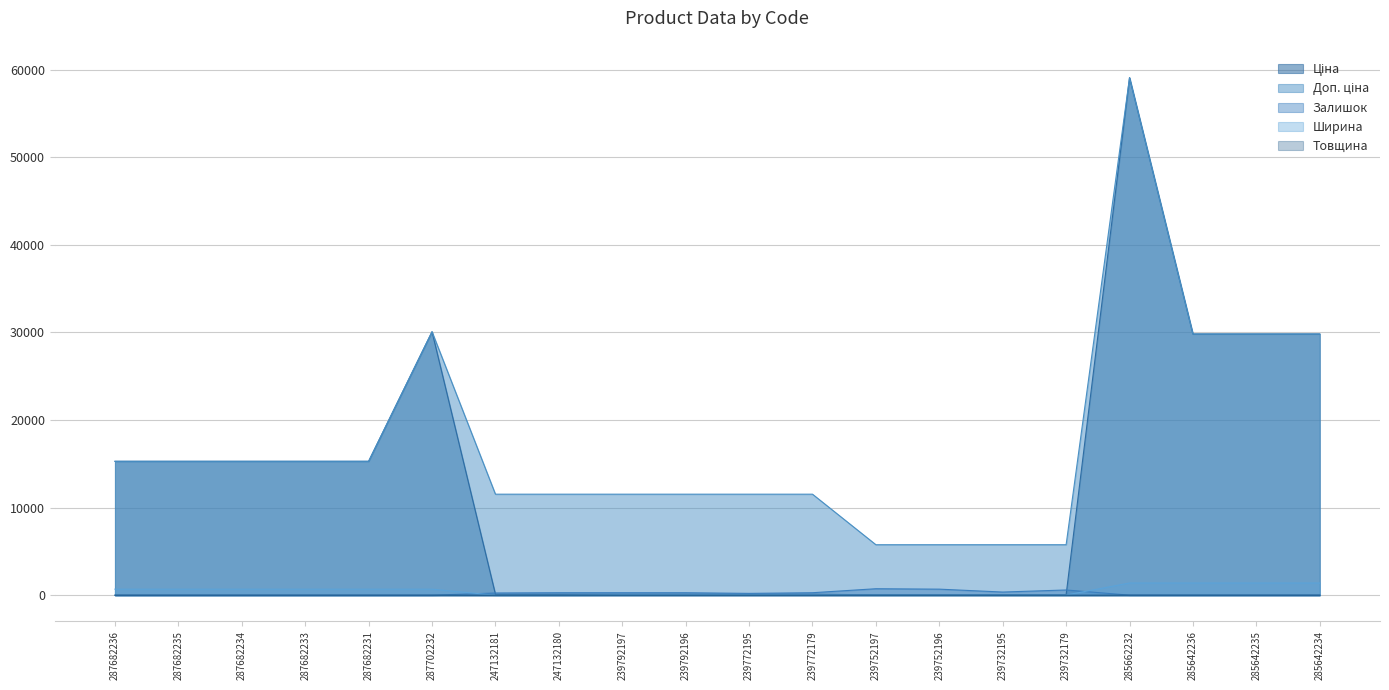

Which label corresponds to the largest value in the chart?

285662232